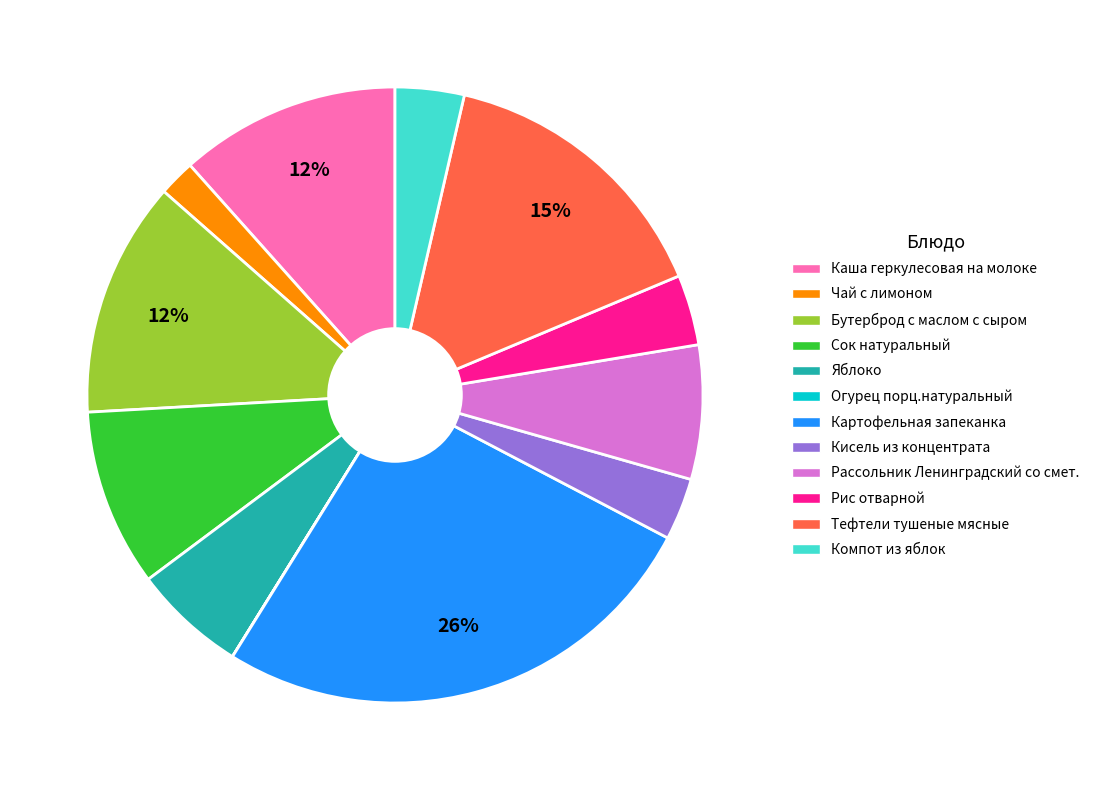

To the nearest percent, what portion does Кисель из концентрата represent?

3%